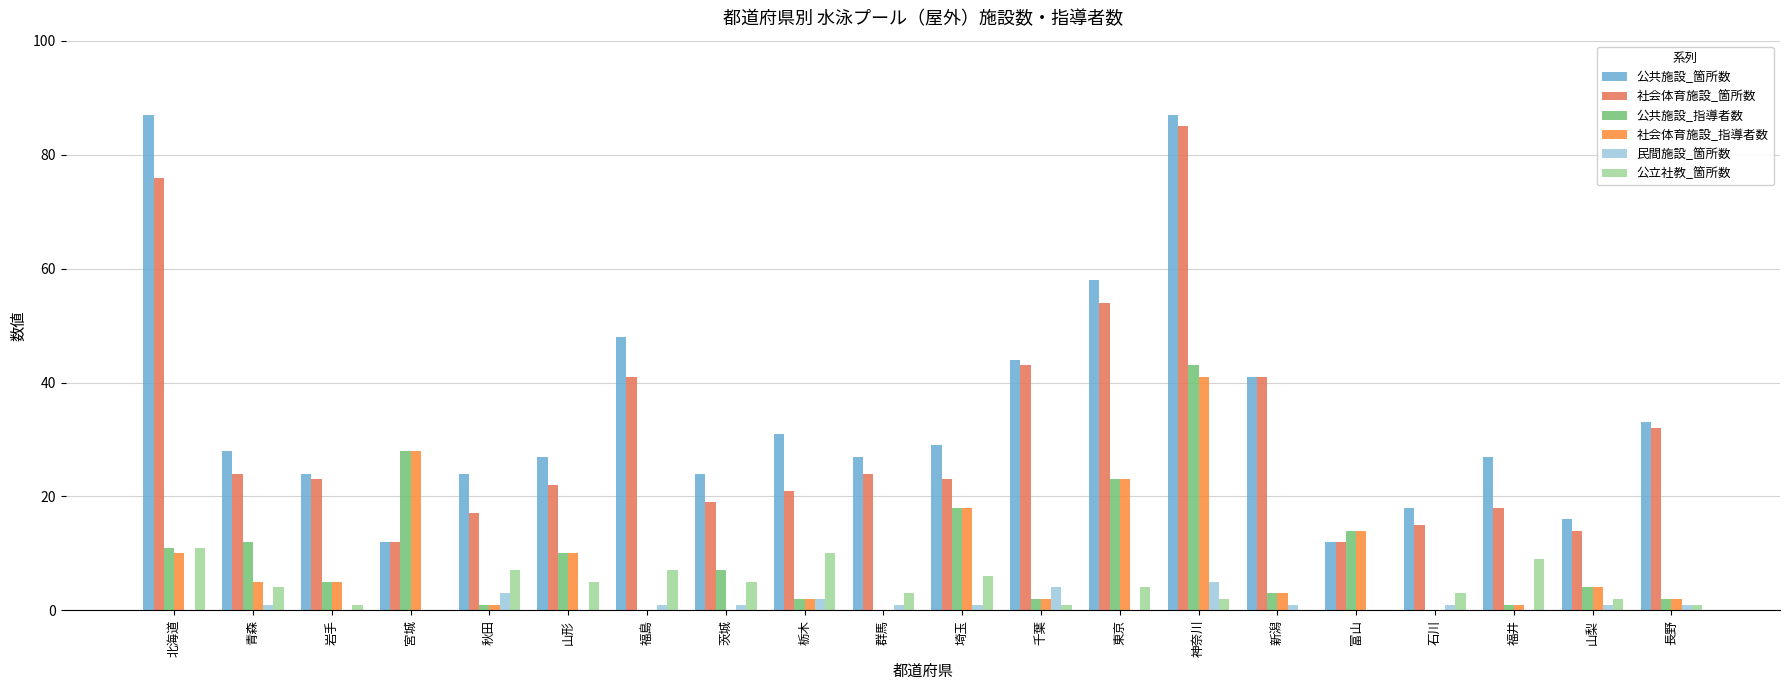

What are all the series names shown in the legend?

公共施設_箇所数, 社会体育施設_箇所数, 公共施設_指導者数, 社会体育施設_指導者数, 民間施設_箇所数, 公立社教_箇所数